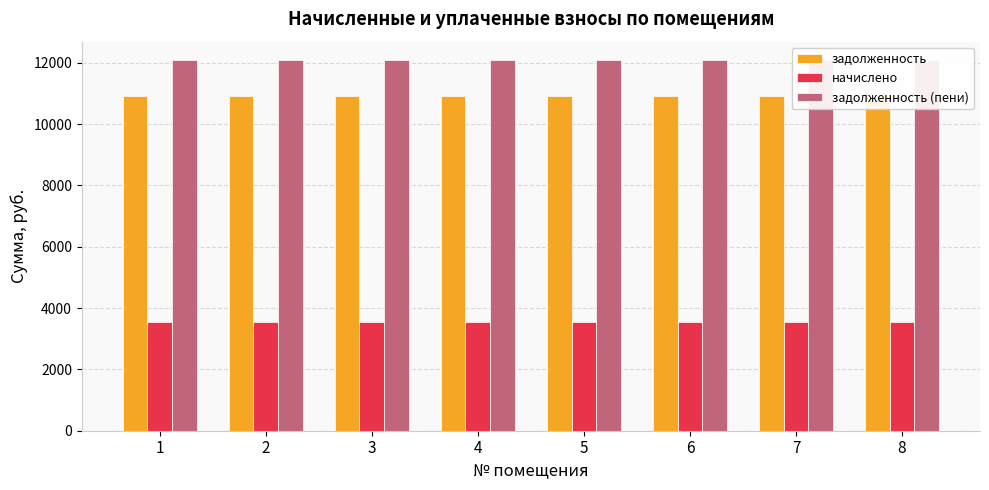

Is it true that задолженность equals 10898.1 at 2?

True